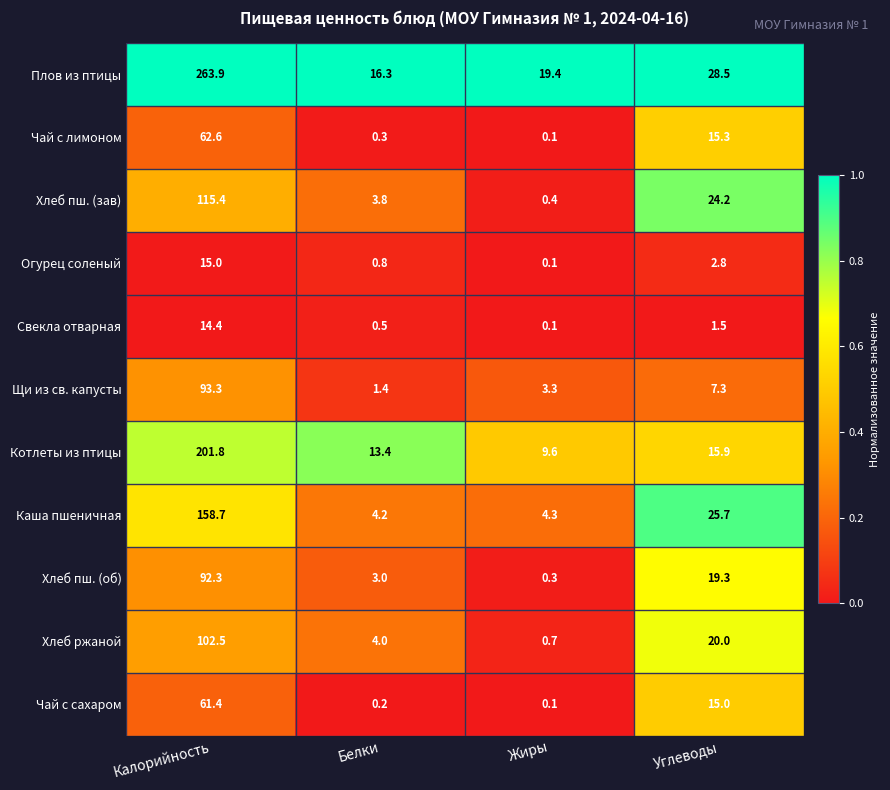

True or false: Щи из св. капусты has a value of 3.3 at Жиры.

True